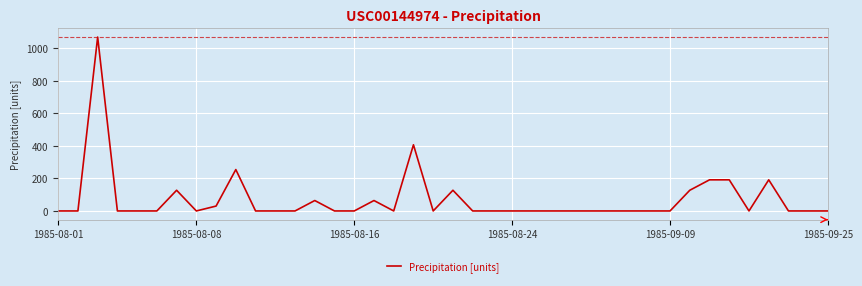

What is the difference between the maximum and minimum values?

1067